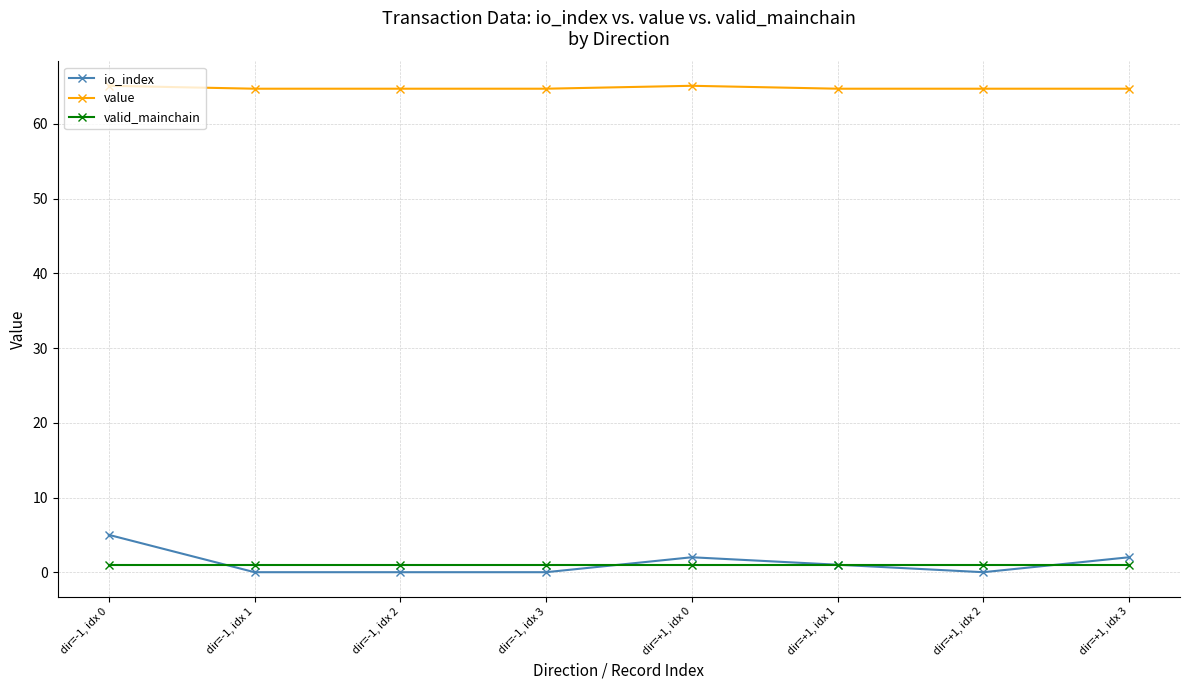

The value of value at dir=+1, idx 0 is 112.3. True or false?

False